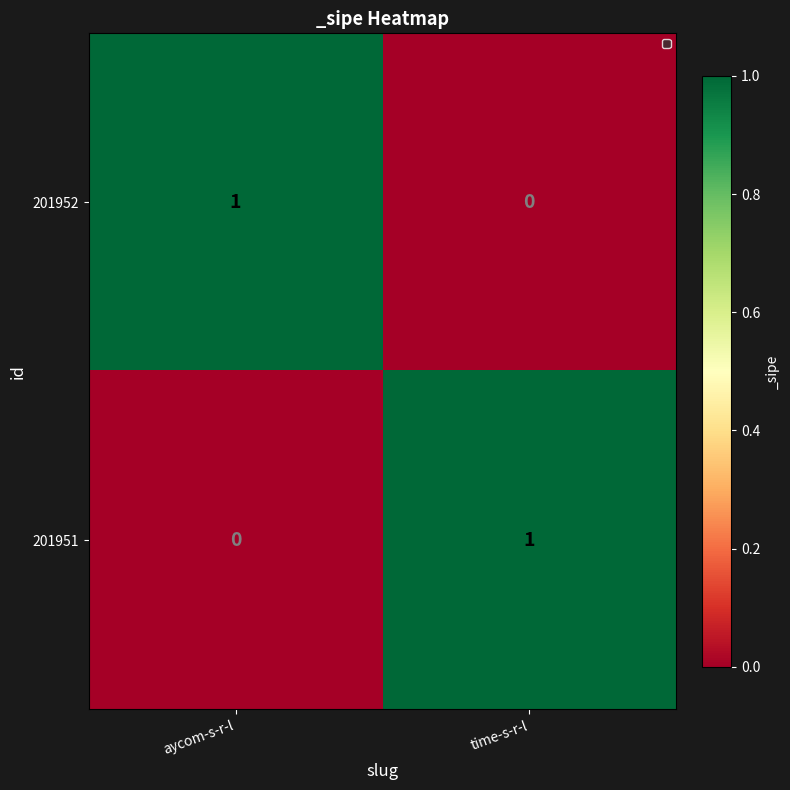

Rank the categories by 201951 value from highest to lowest.

time-s-r-l, aycom-s-r-l